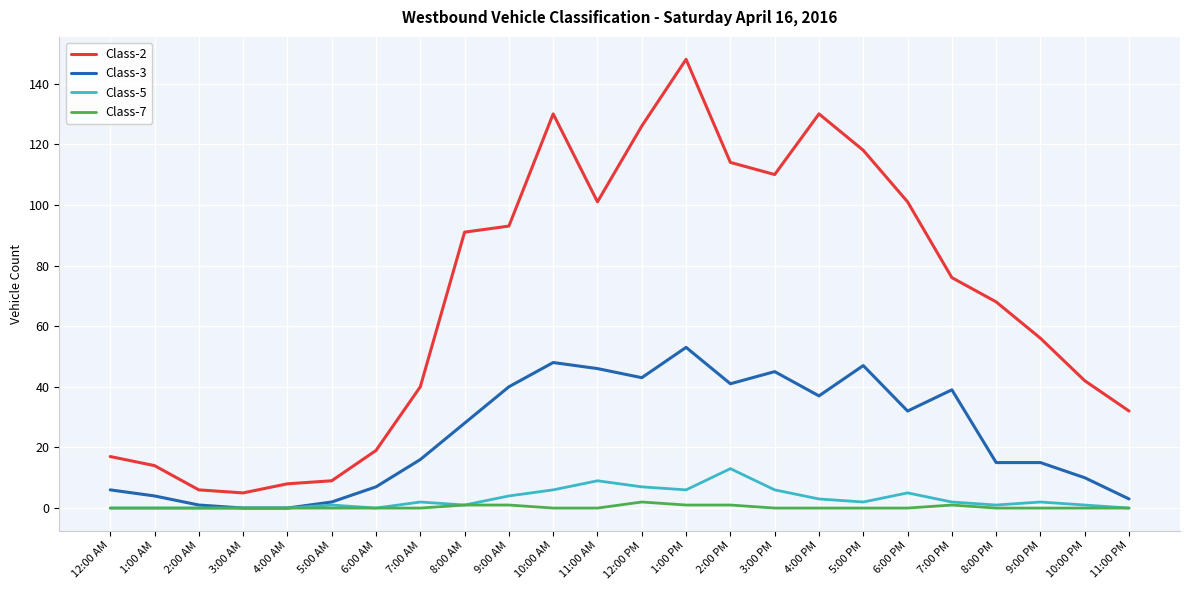

What position from the left is 6:00 AM?

7